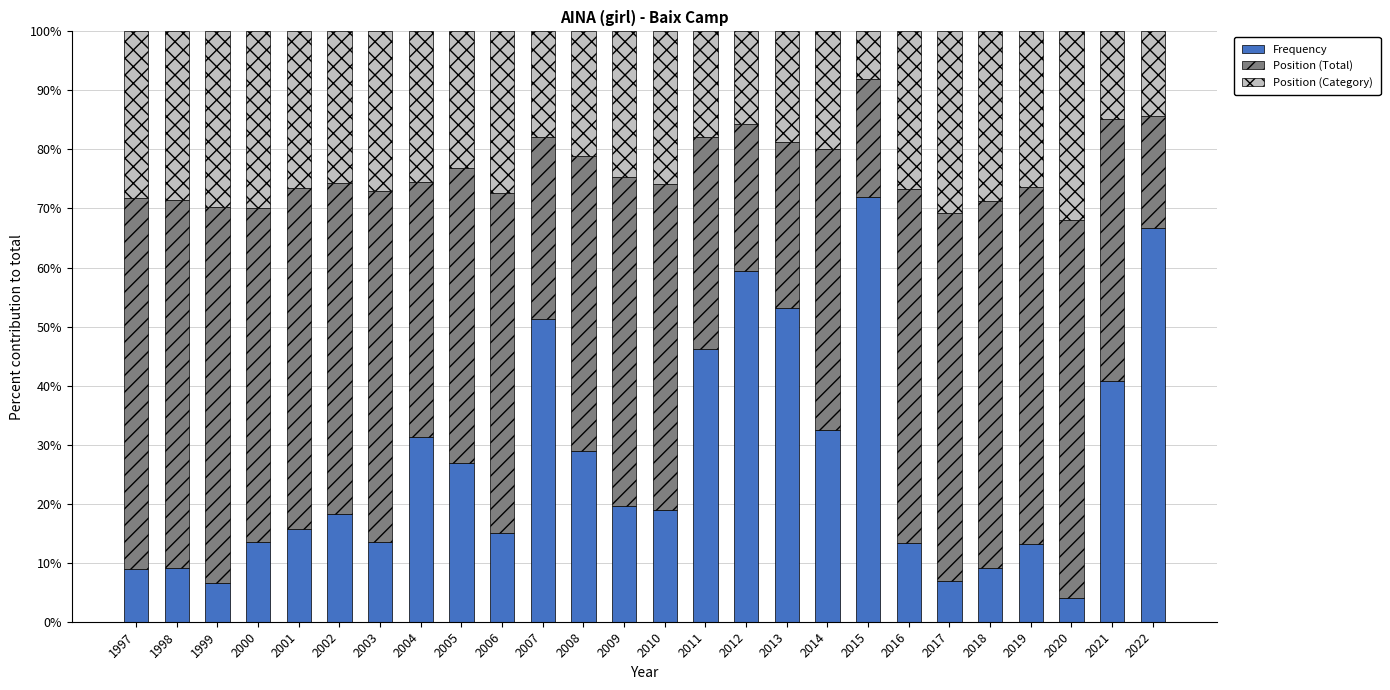

True or false: Frequency has a value of 66.7 at 2022.

True